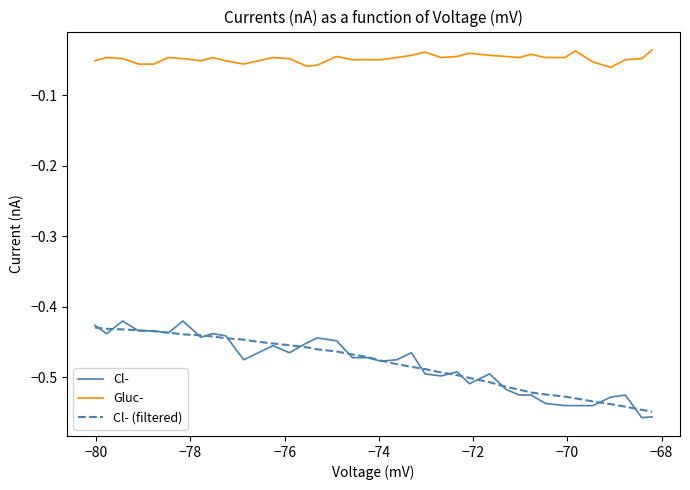

What is the sum of all Cl- (filtered) values?

-18.3